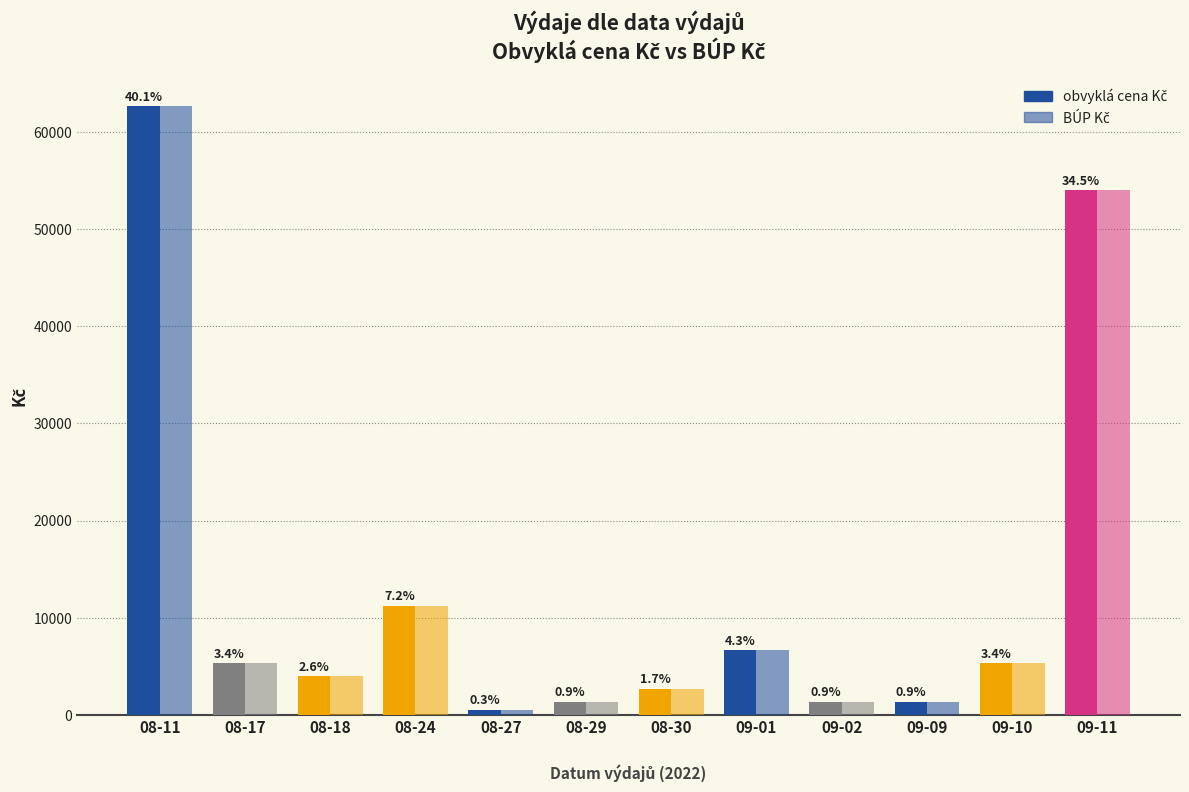

The BÚP Kč series shows 8294 at 09-10. True or false?

False